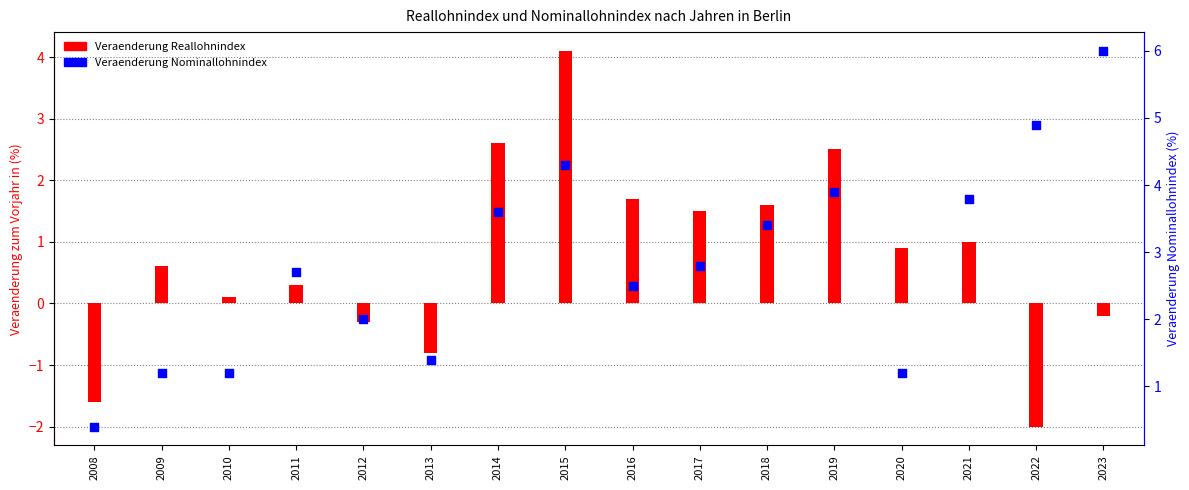

Which series has the largest Y range (max minus min)?

Veraenderung Reallohnindex